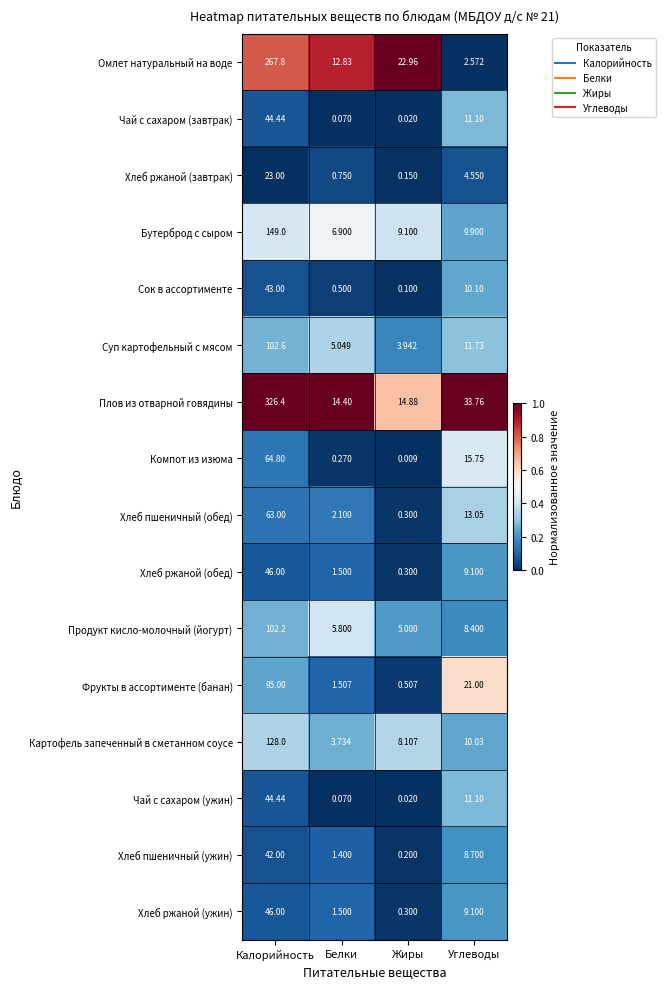

At which label does Суп картофельный с мясом first exceed 11?

Калорийность